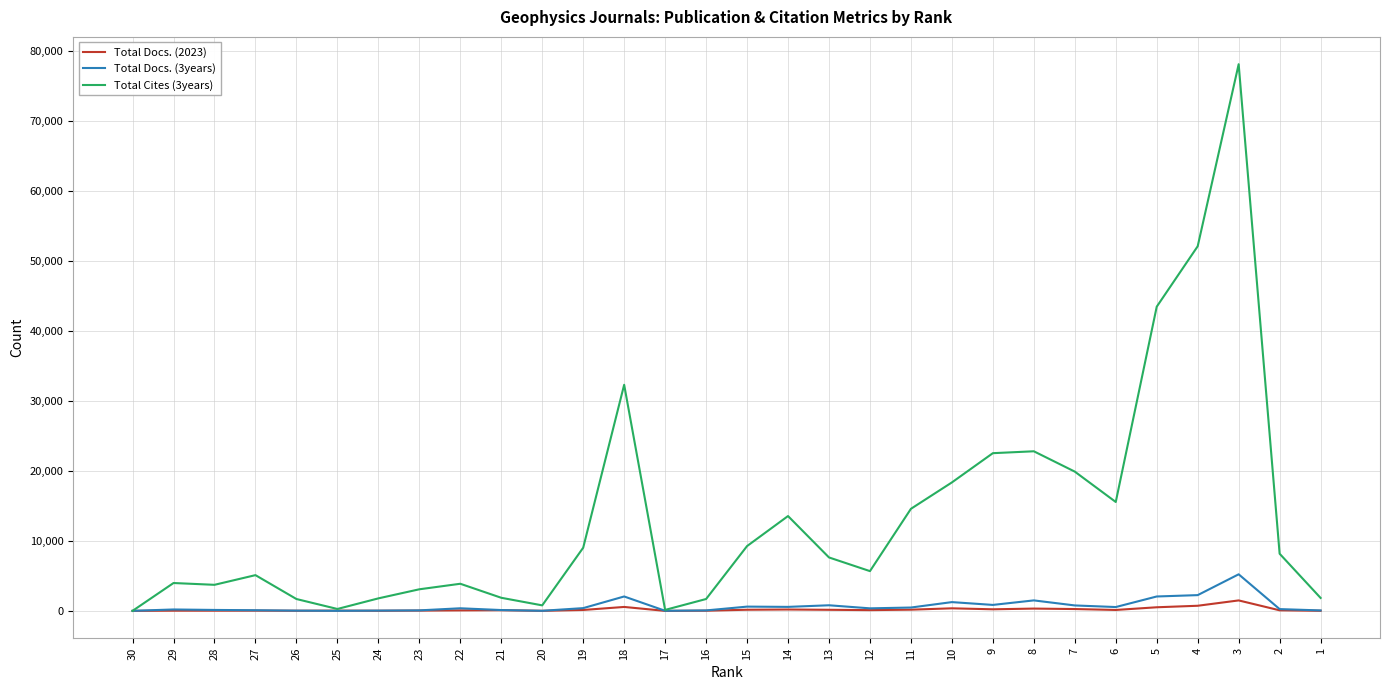

Where does the Total Docs. (2023) series first go above 111?

19